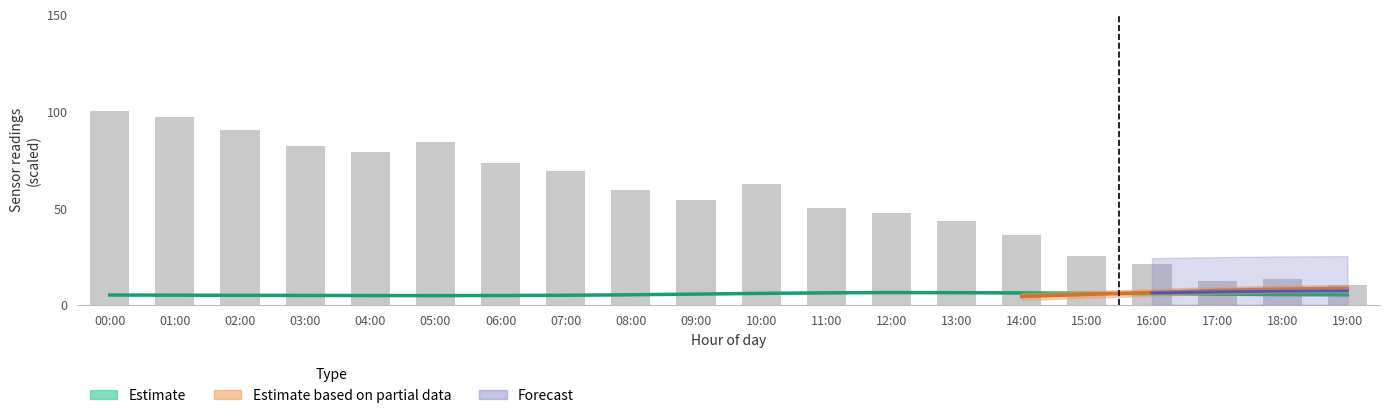

How many values exceed 59?

10